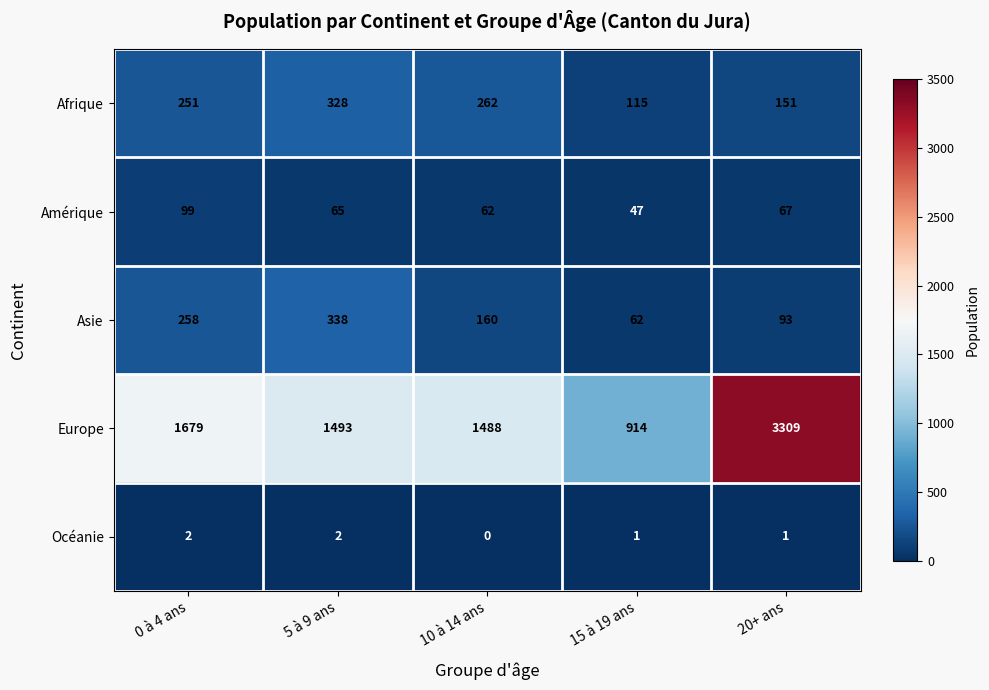

Reading left to right, transcribe all the data shown in this chart.

Afrique: 251	328	262	115	151
Amérique: 99	65	62	47	67
Asie: 258	338	160	62	93
Europe: 1679	1493	1488	914	3309
Océanie: 2	2	0	1	1